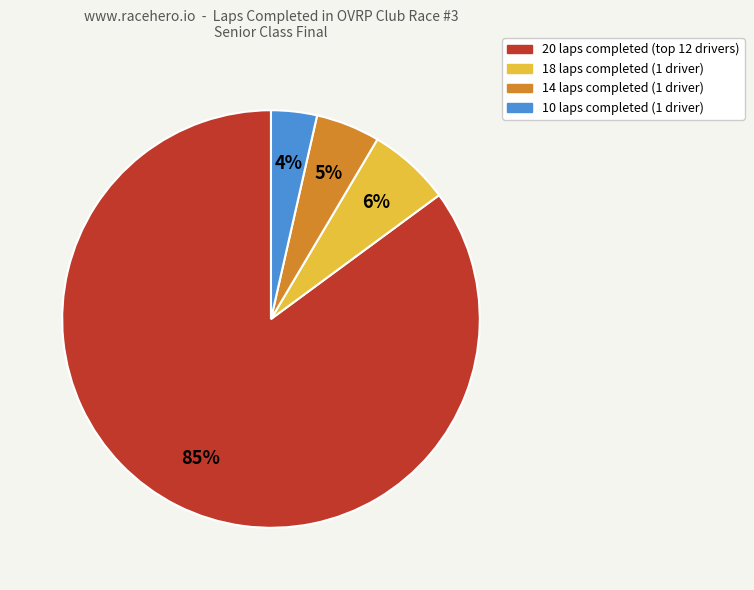

Is there any slice that represents more than half of the pie?

Yes